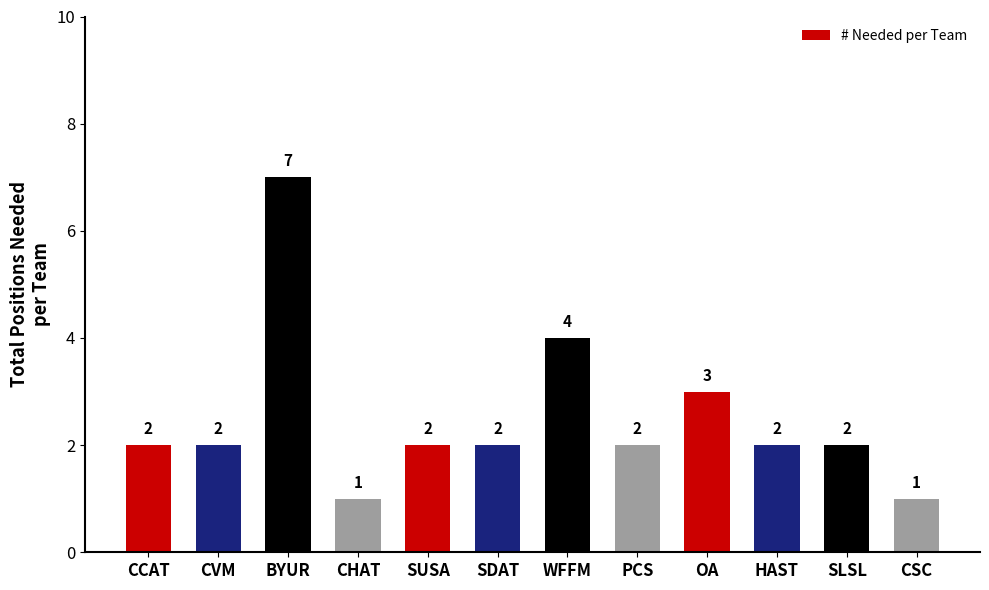

Reading left to right, list all the values displayed in this chart.

2	2	7	1	2	2	4	2	3	2	2	1